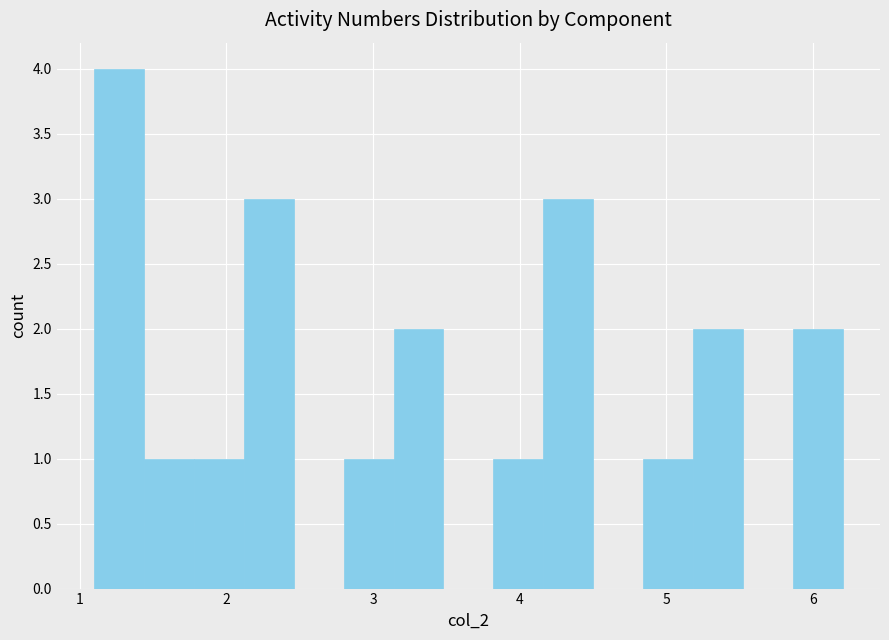

Around what value on the x-axis is the tallest bar? Give the approximate position of its centre, as read against the axis.

1.3